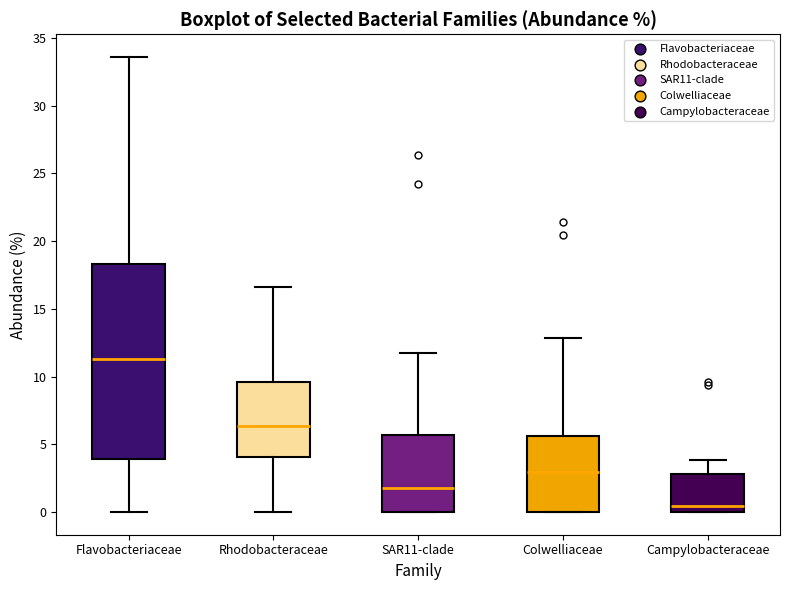

Reading left to right, transcribe this box plot: for each box, give where its median line is, the range the box spans, and where its two whiskers end, as read against the y-axis. The values are not printed on the chart, so give them approximately, as read against the axis.

Flavobacteriaceae: median 11.5, box 4.0 to 18.5, whiskers 0.0 to 33.5
Rhodobacteraceae: median 6.5, box 4.0 to 9.5, whiskers 0.0 to 16.5
SAR11-clade: median 2.0, box 0.0 to 5.5, whiskers 0.0 to 11.5
Colwelliaceae: median 3.0, box 0.0 to 5.5, whiskers 0.0 to 13.0
Campylobacteraceae: median 0.5, box 0.0 to 3.0, whiskers 0.0 to 4.0